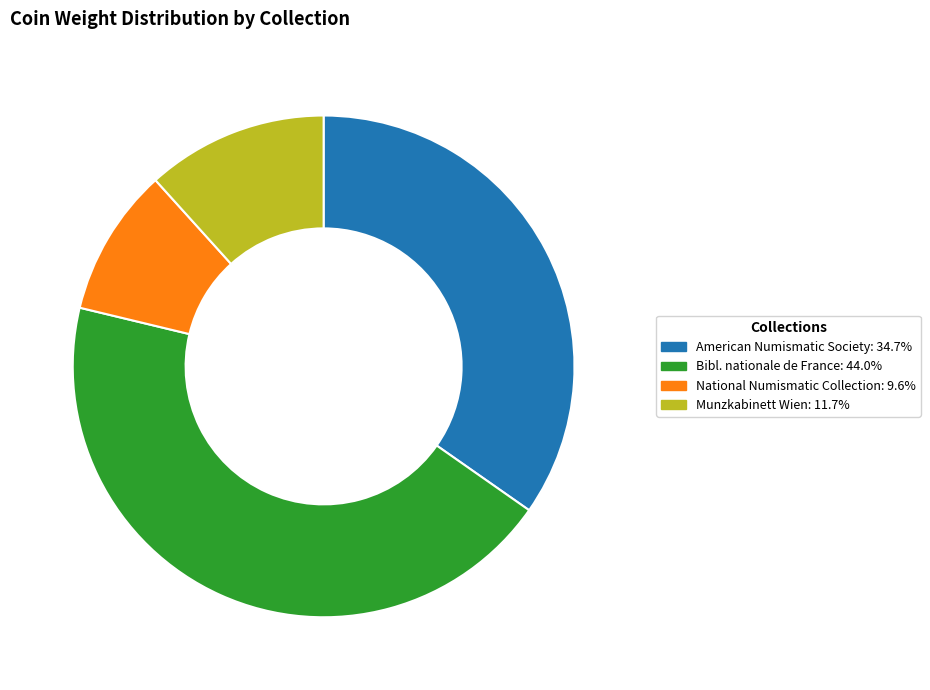

Does any single category account for the majority?

No